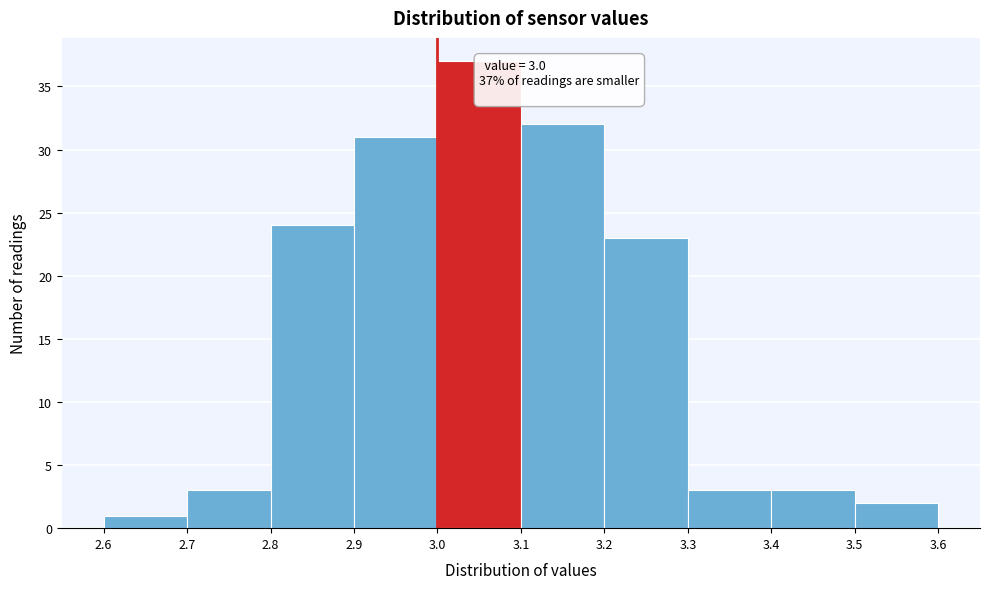

Over which range of the x-axis is the bar tallest?

3.0 to 3.1